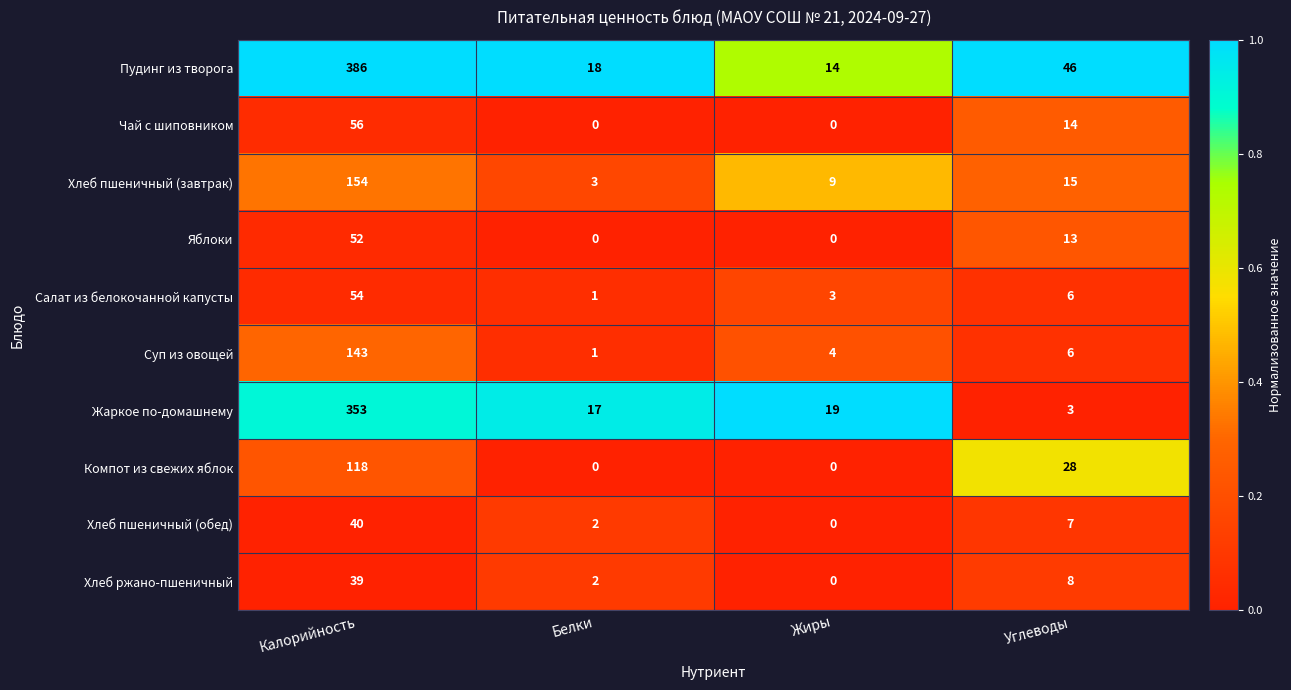

What is the difference between the maximum and minimum values in the Пудинг из творога series?

372